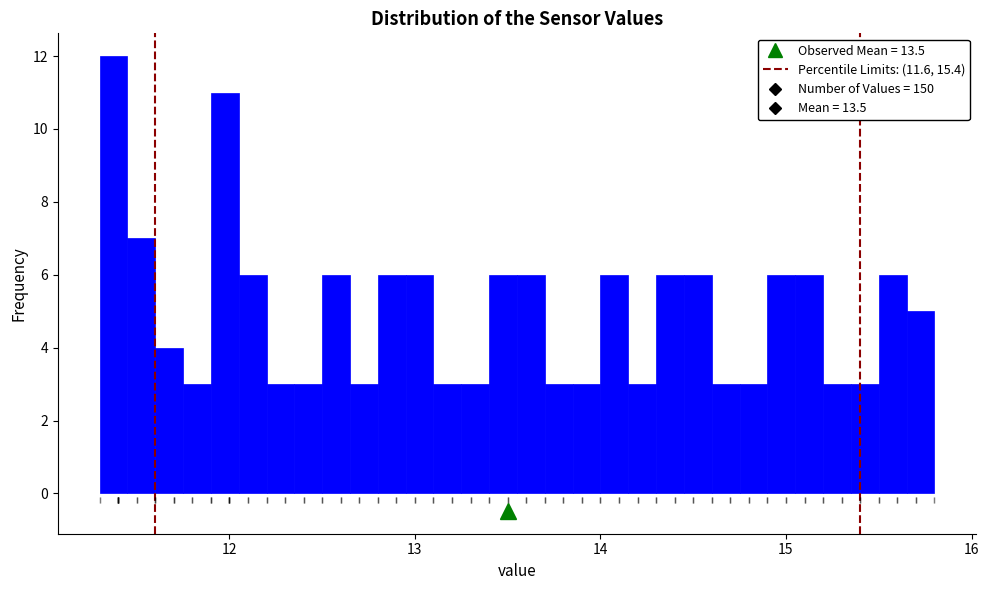

Read against the x-axis, roughly where is the centre of the tallest bar?

11.4